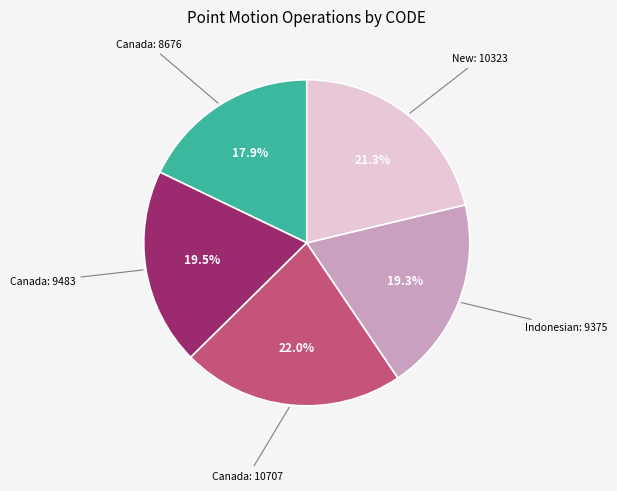

Is there any slice that represents more than half of the pie?

No